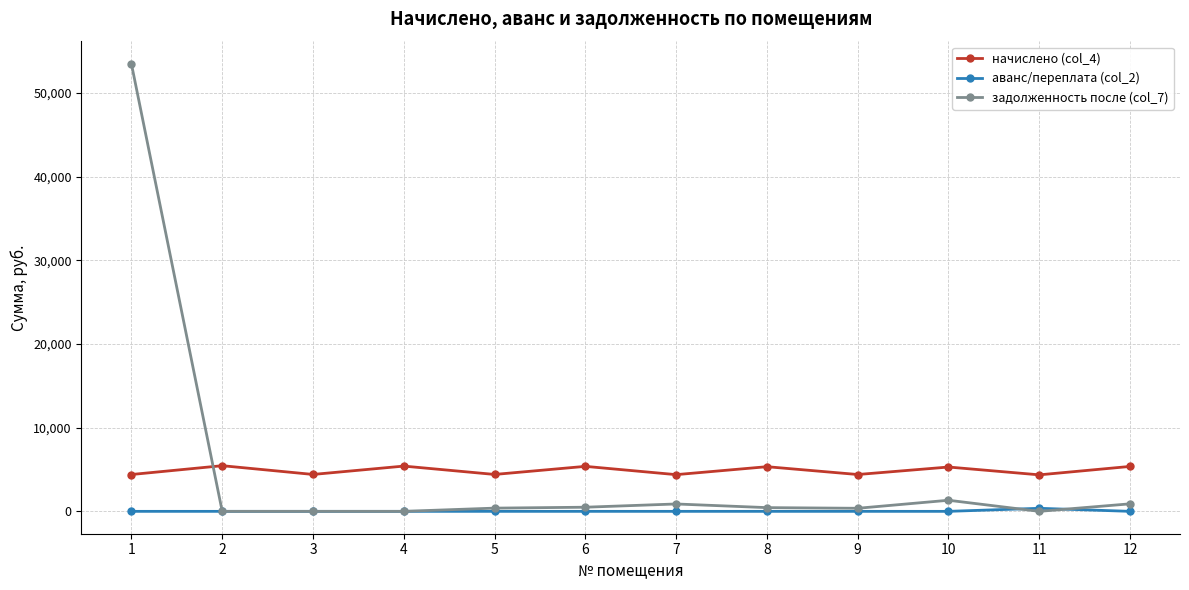

Is the value of аванс/переплата (col_2) at 2 greater than the value of начислено (col_4) at 9?

No